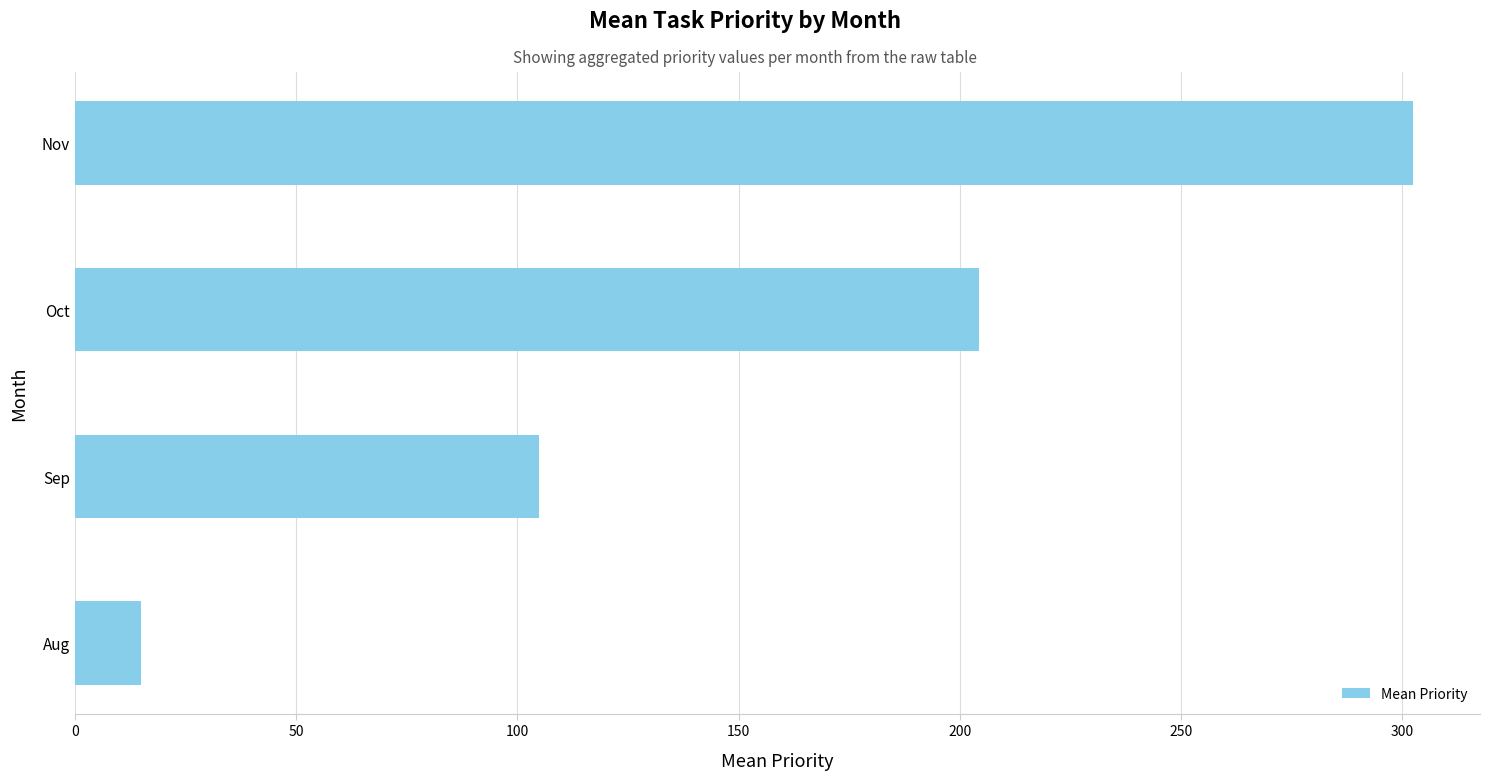

Does the chart contain any negative values?

No